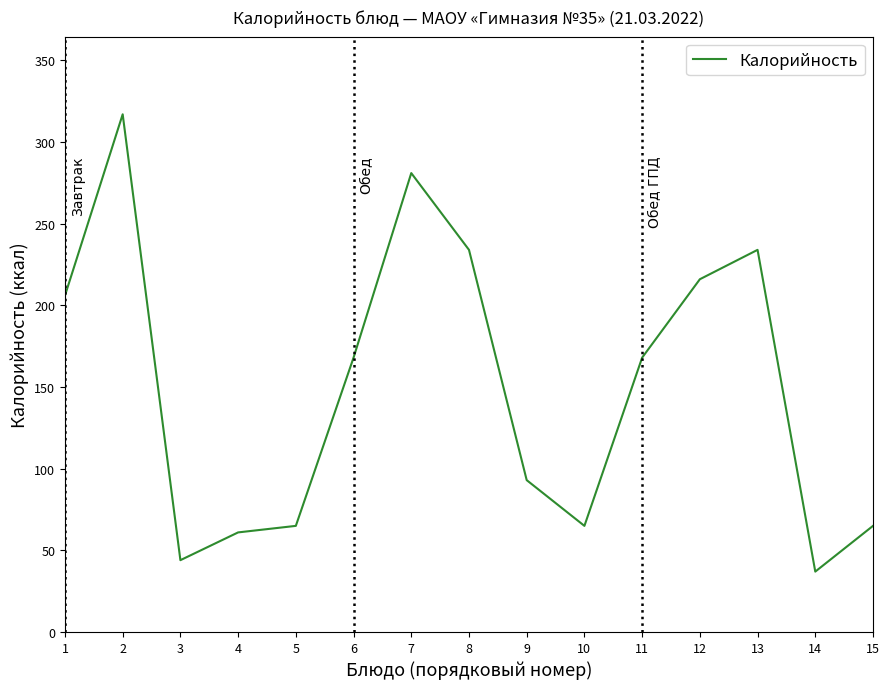

What is the smallest value displayed?

37